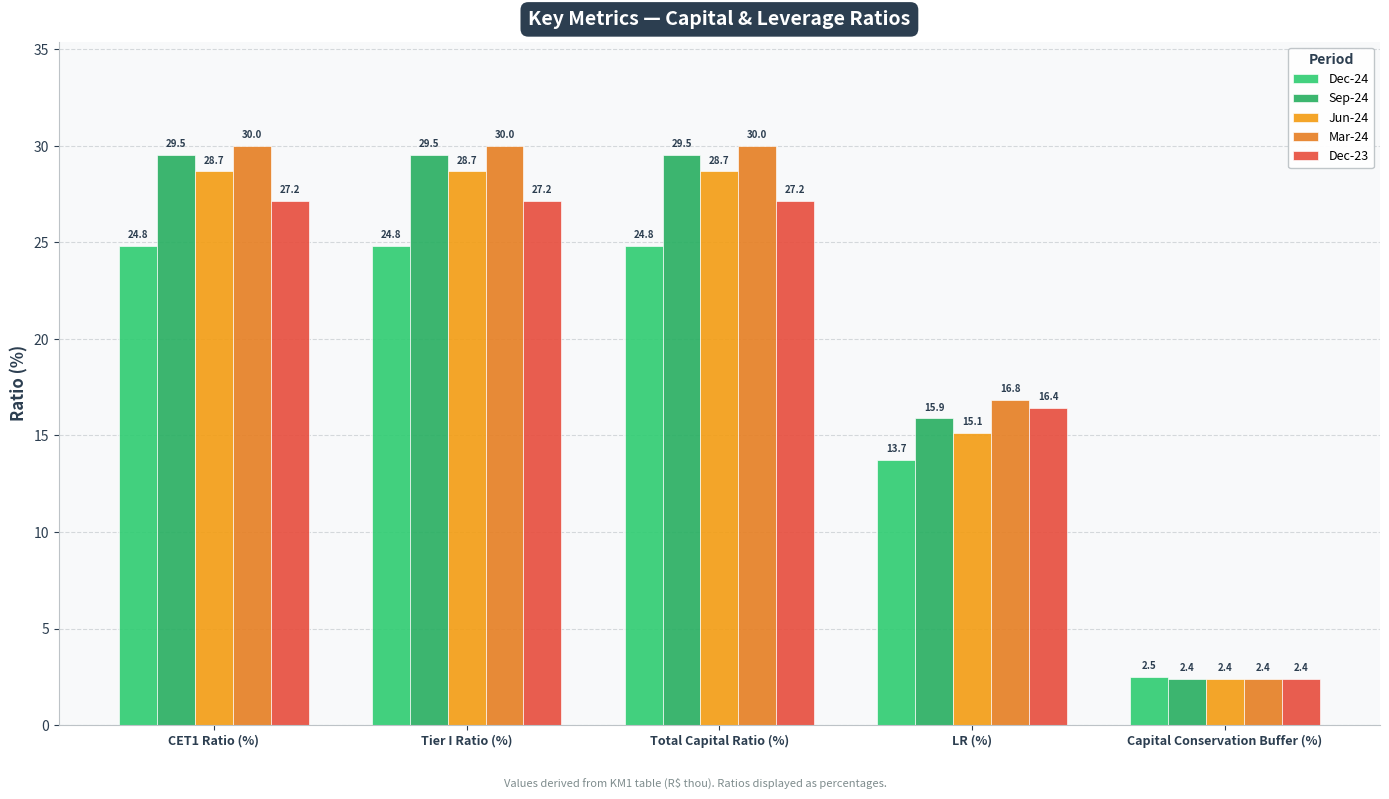

At which label does Jun-24 first exceed 28?

CET1 Ratio (%)